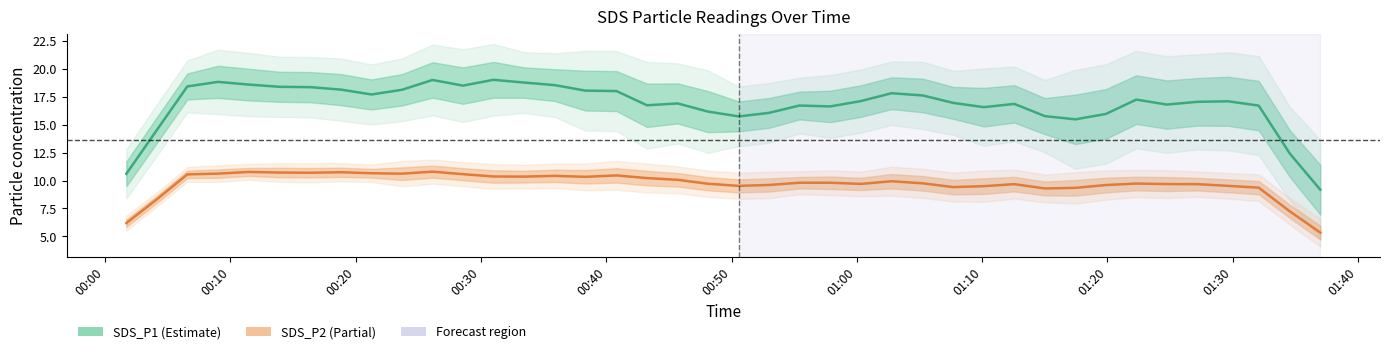

What is the smallest value displayed?

5.3